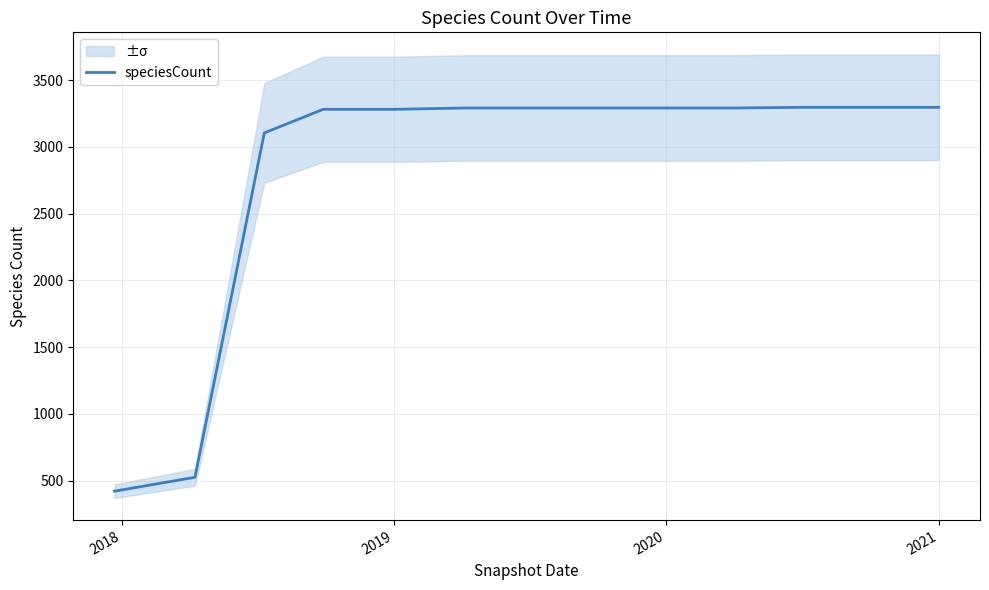

How many lines are shown in the chart?

1